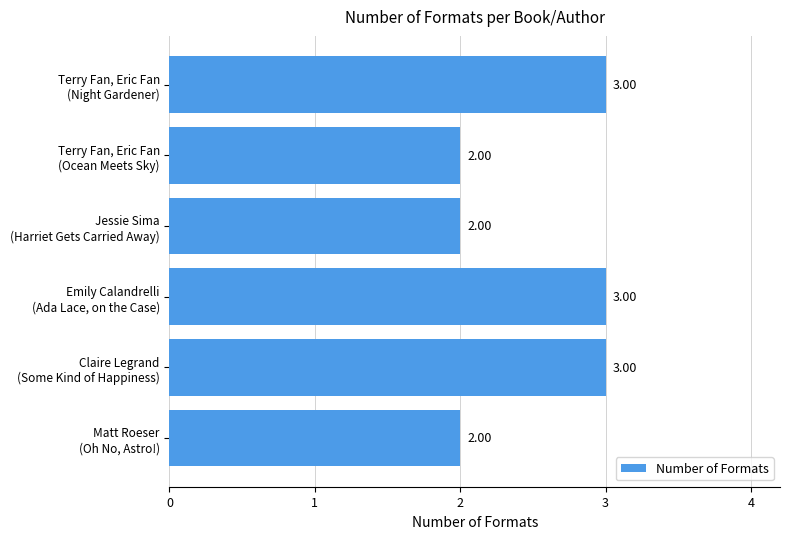

What is the sum of all values?

15